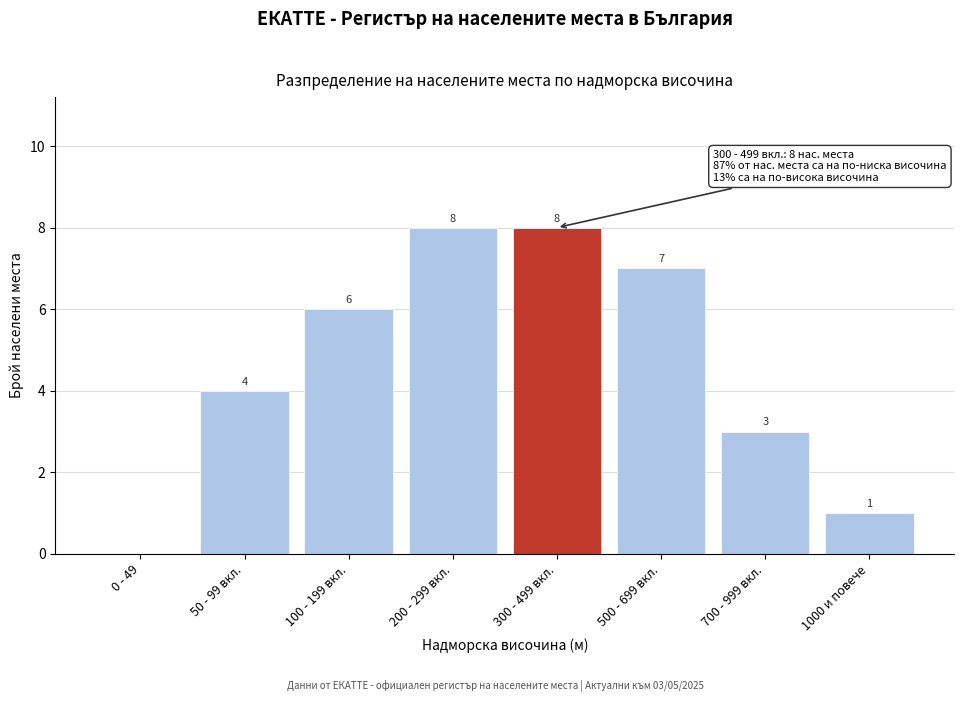

Reading left to right, transcribe all the data shown in this chart.

0 - 49=0	50 - 99 вкл.=4	100 - 199 вкл.=6	200 - 299 вкл.=8	300 - 499 вкл.=8	500 - 699 вкл.=7	700 - 999 вкл.=3	1000 и повече=1